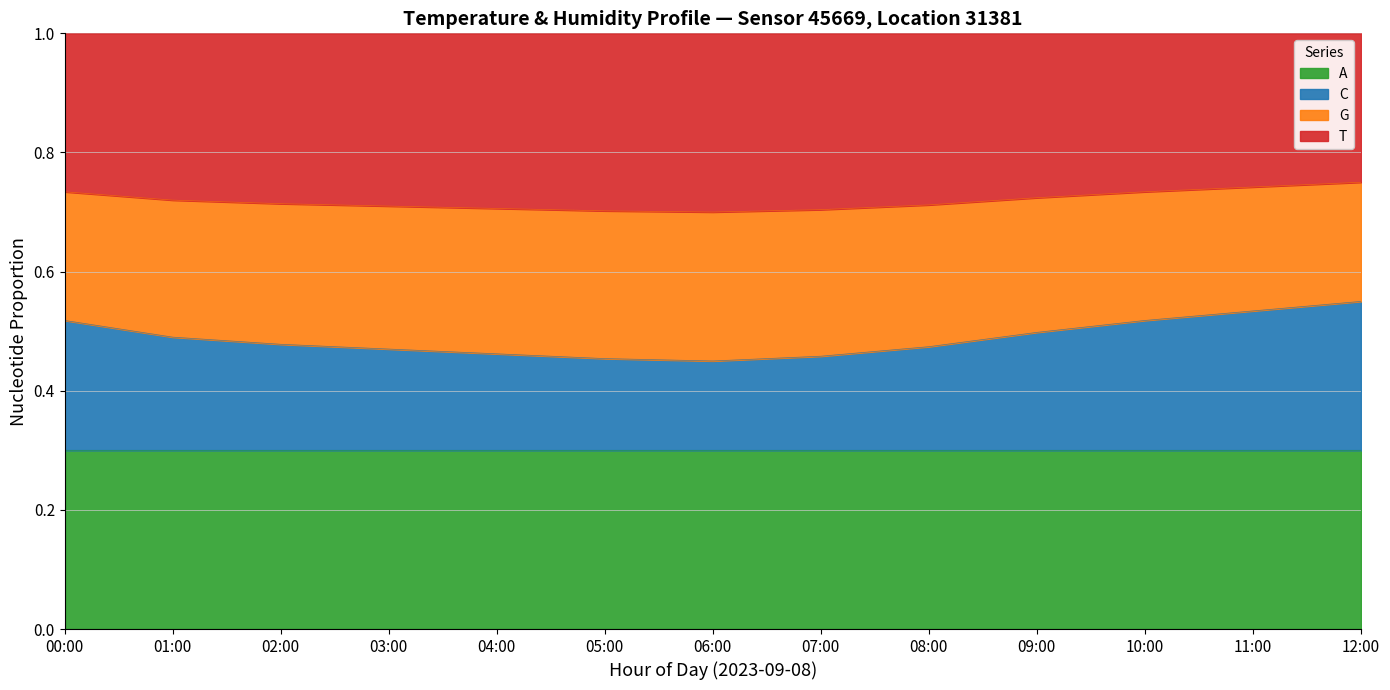

Does the chart display data point markers on the line(s)?

No